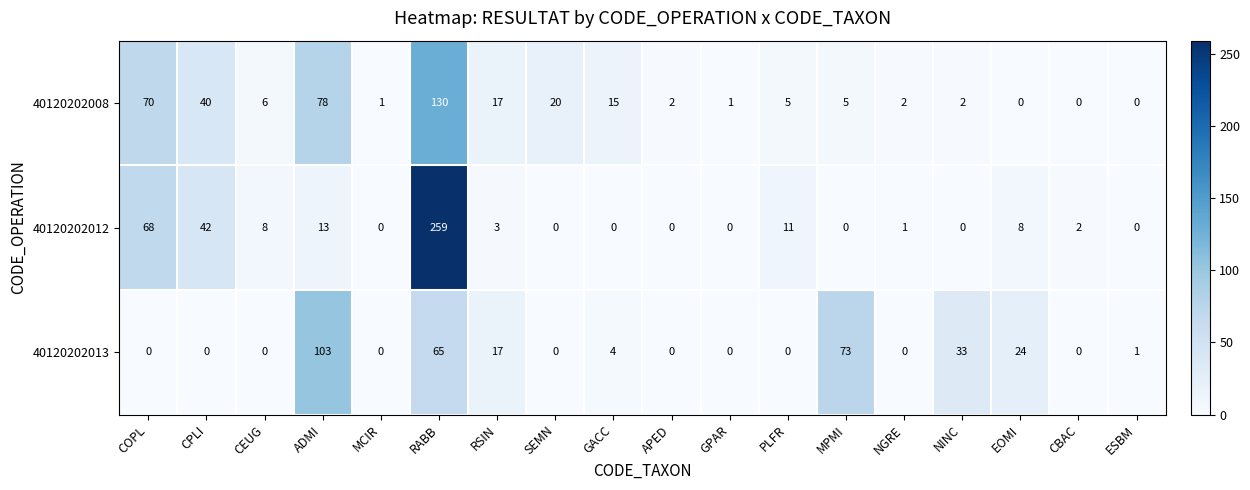

At which category does the chart reach its peak across all series?

RABB